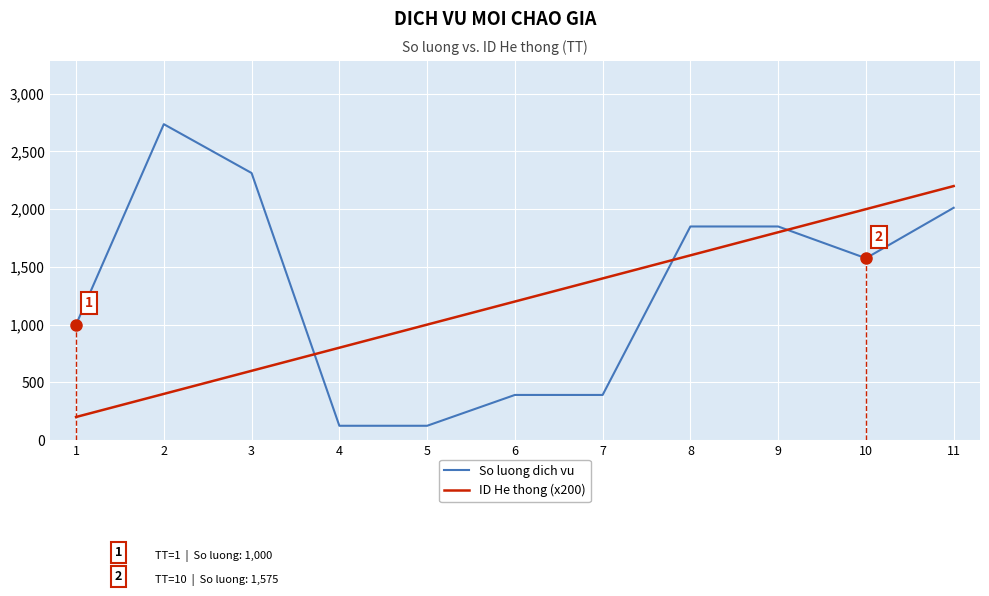

How many intersections are there between So luong dich vu and ID He thong (x200)?

3